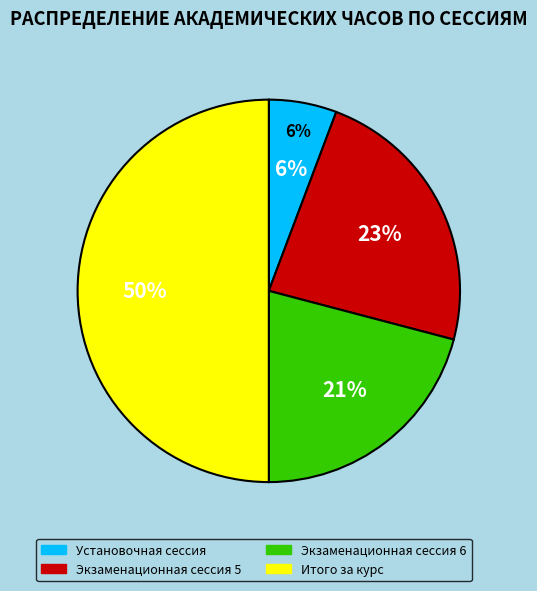

To the nearest percent, what is the average slice percentage?

25%